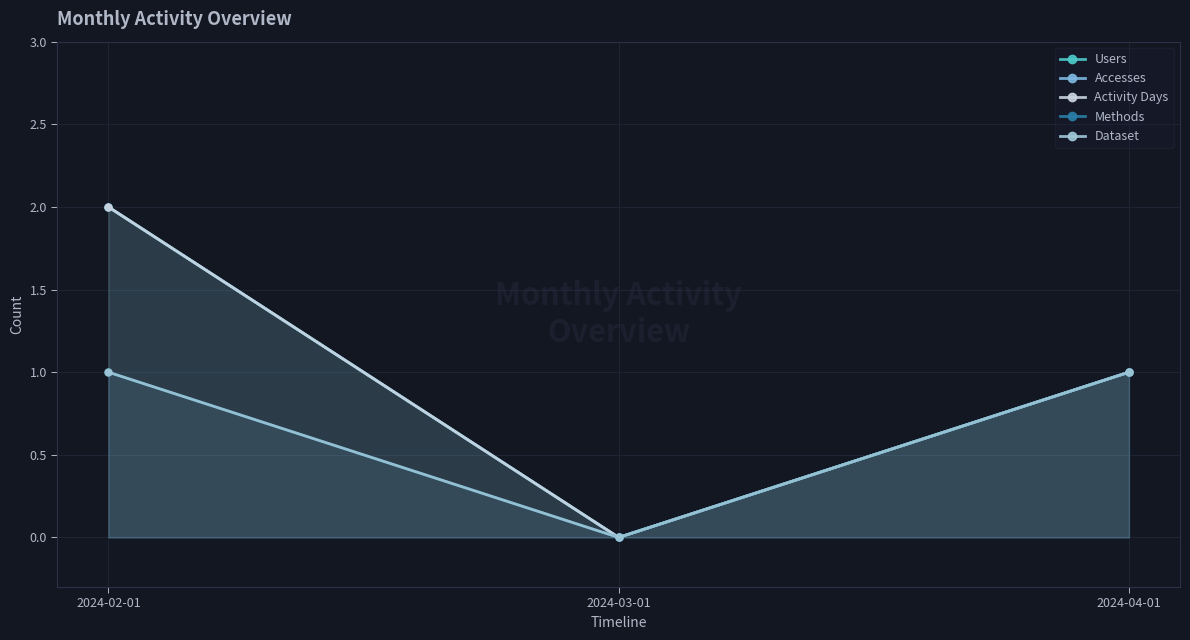

Rank the series by their maximum value, from highest to lowest.

Users, Accesses, Activity Days, Methods, Dataset